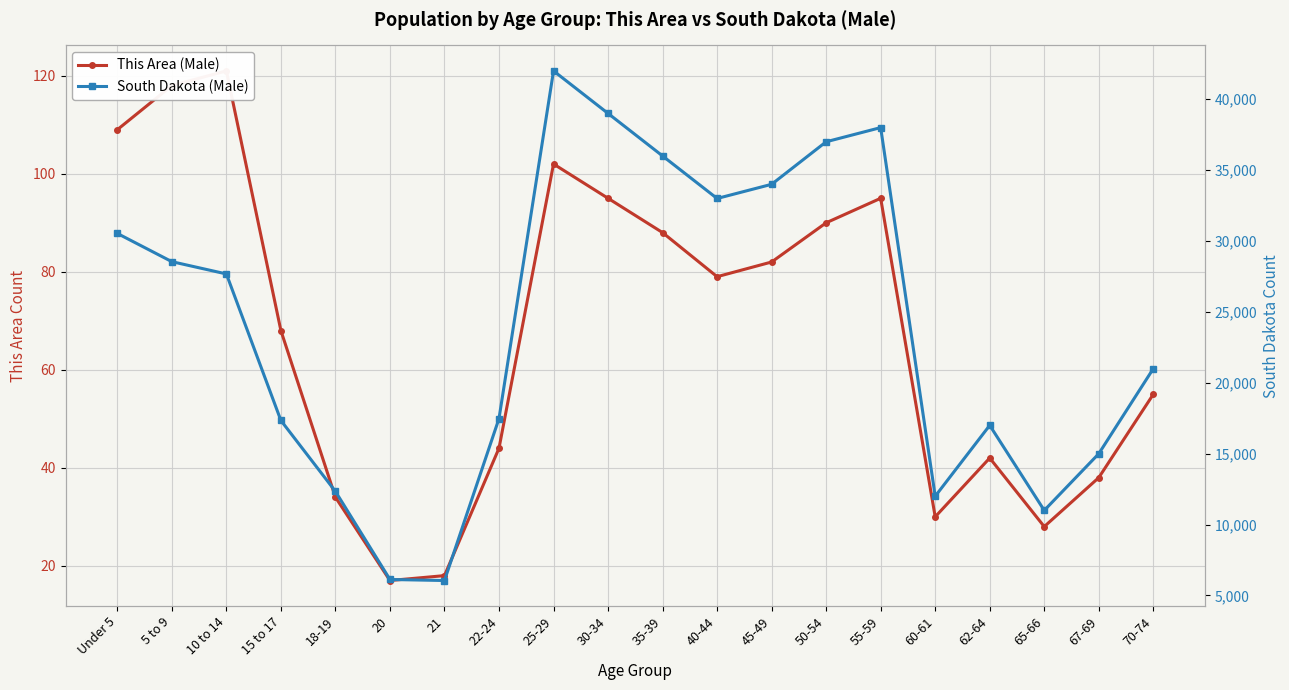

Where is This Area (Male) nearest to the value 69?

15 to 17